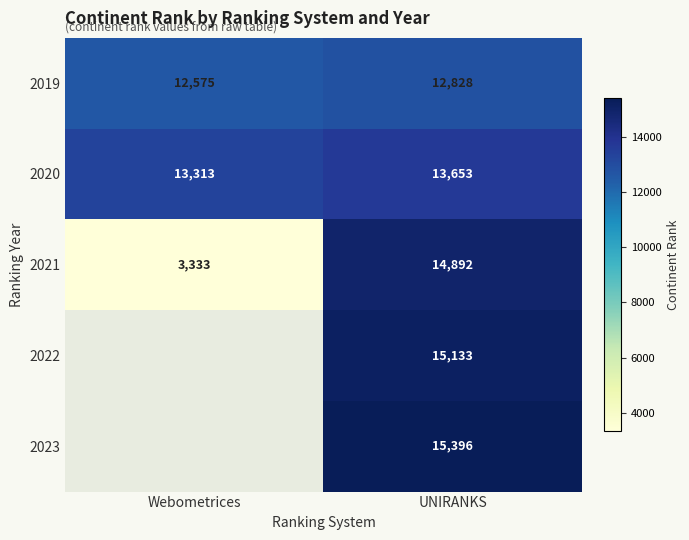

How many values in the 2019 series are below 12828?

1